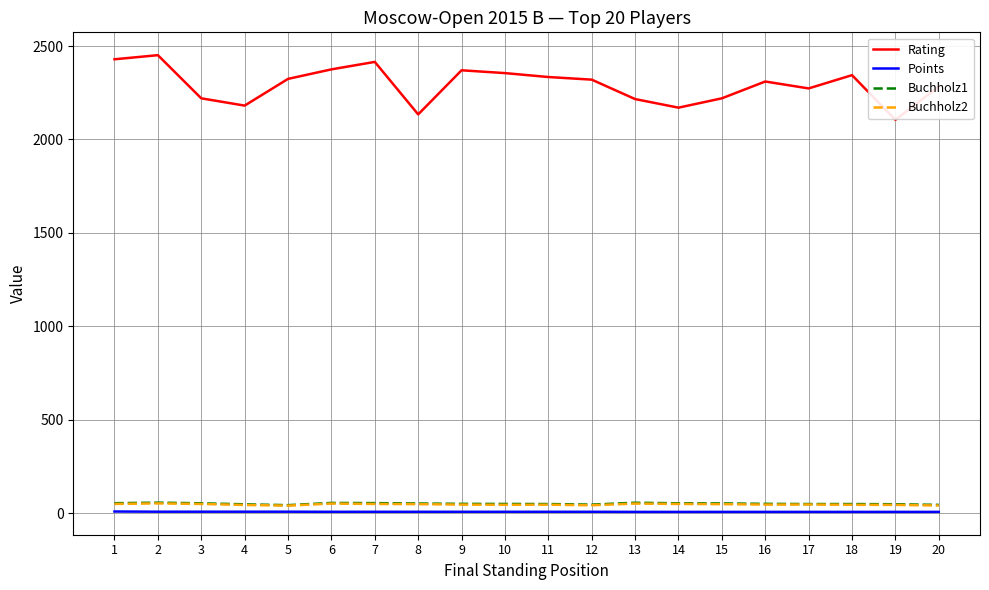

Which label corresponds to the largest value in the chart?

2